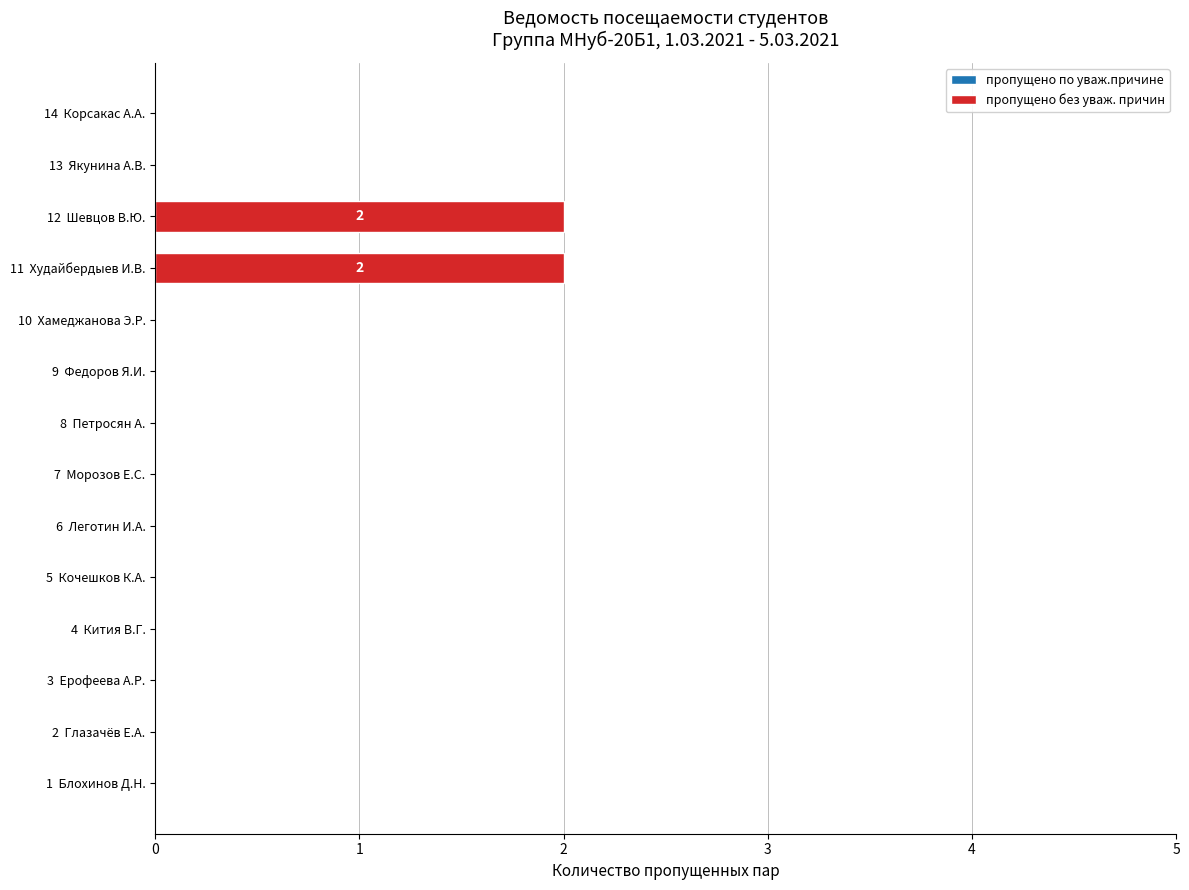

Count the number of categories in the chart.

14